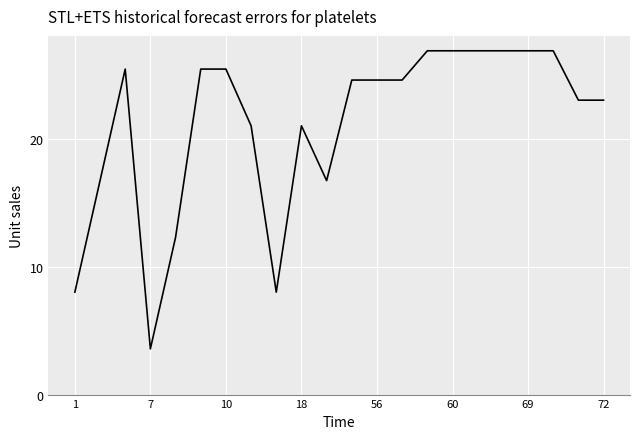

What is the difference between the maximum and minimum values?

23.3